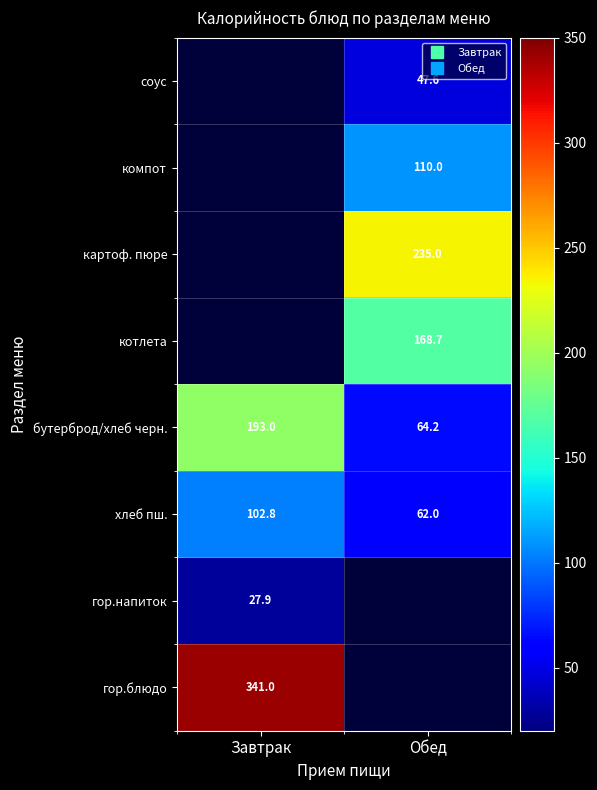

How many categories are shown in the chart?

2